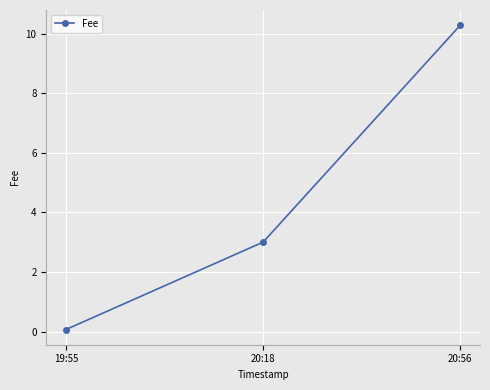

Reading right to left, extract all data points from this chart.

10.3	3.0	0.1